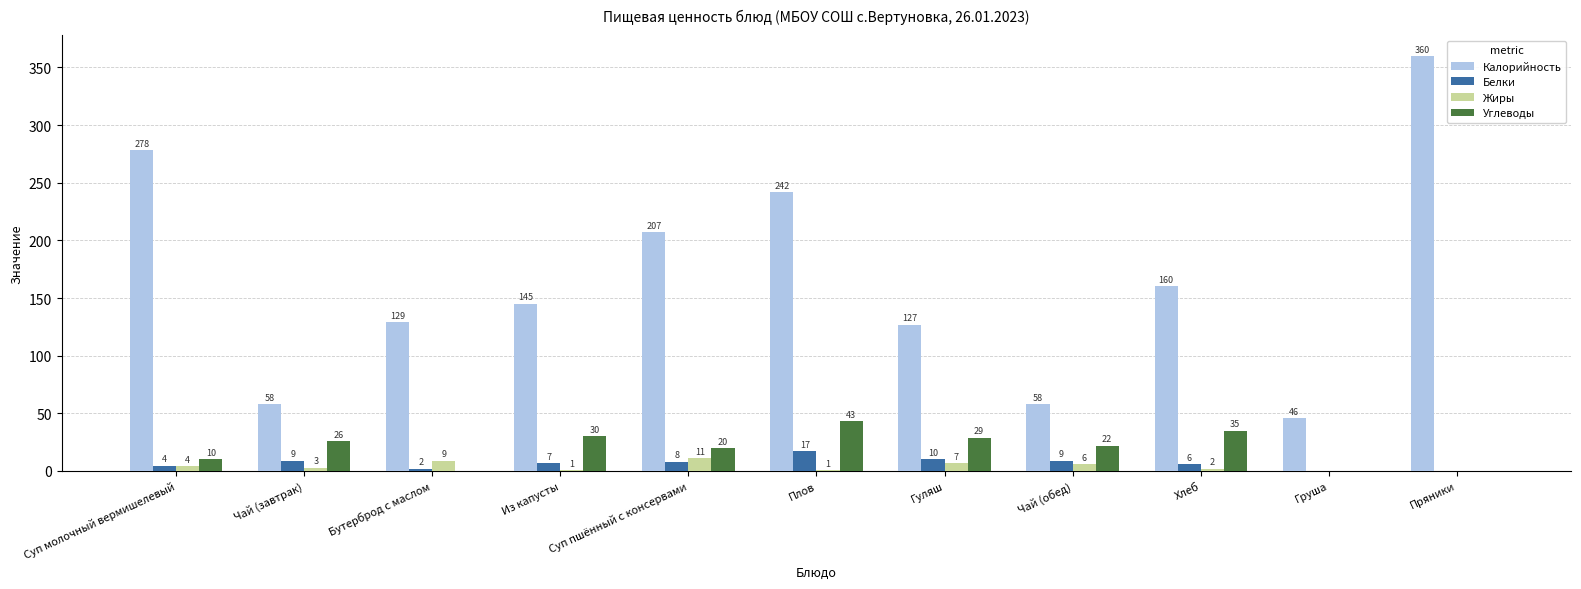

Between Суп молочный вермишелевый and Плов, which series saw the biggest shift?

Калорийность